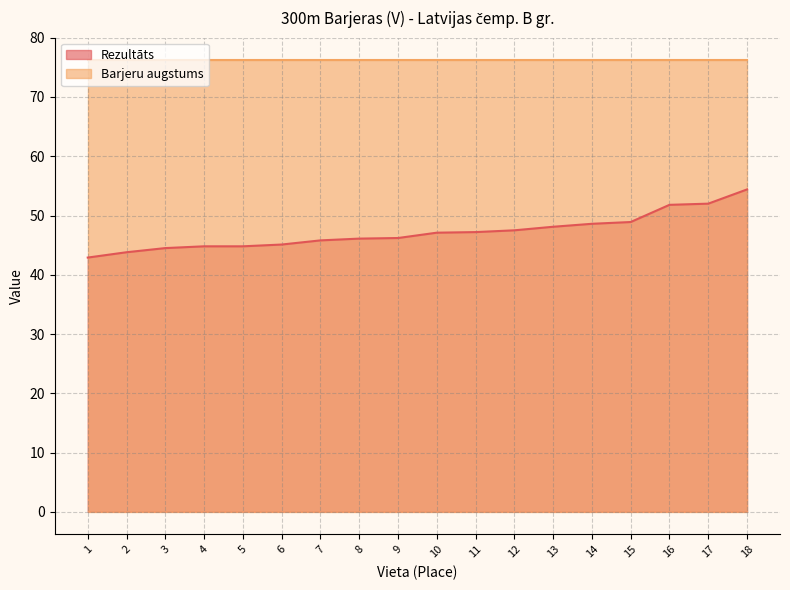

The value at 17 is 91.9. True or false?

False